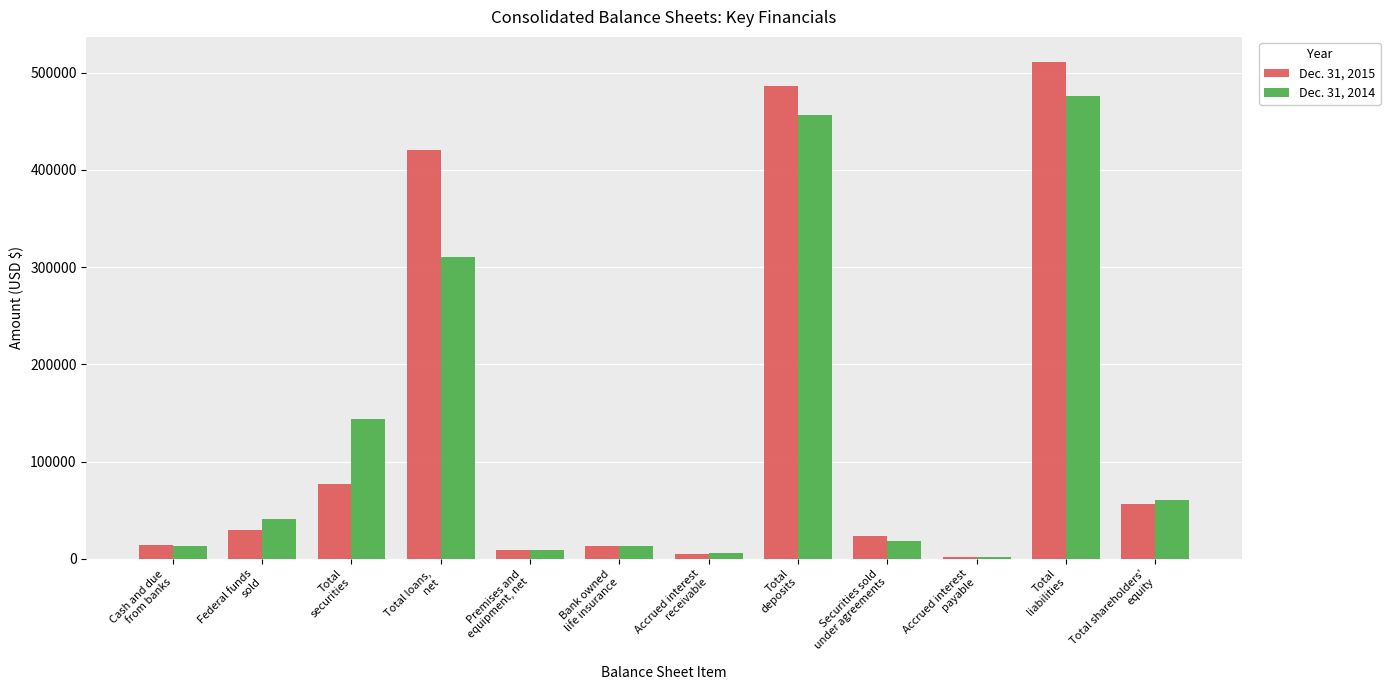

What are all the series names shown in the legend?

Dec. 31, 2015, Dec. 31, 2014